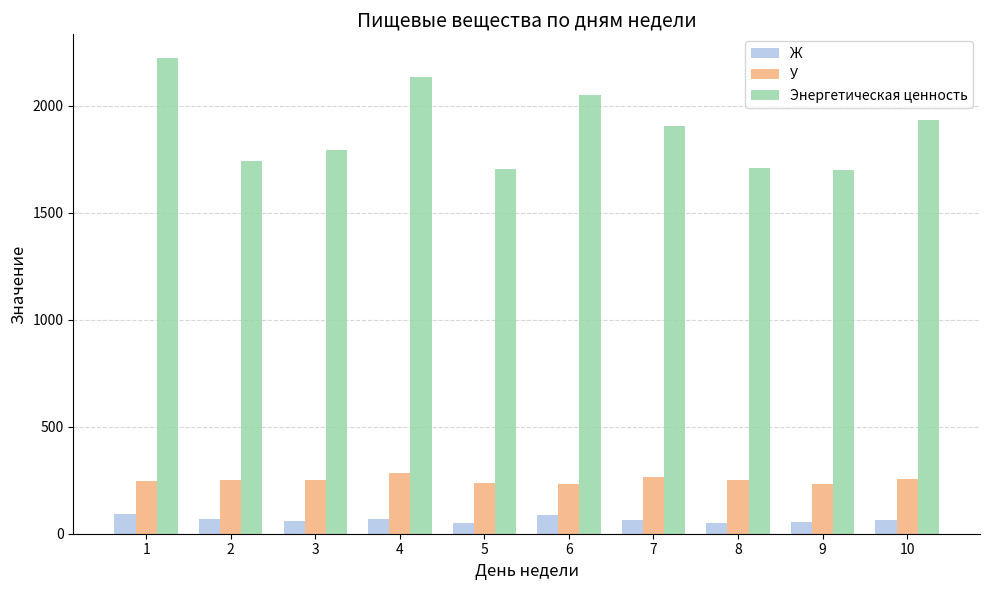

How many distinct data groups are displayed?

3